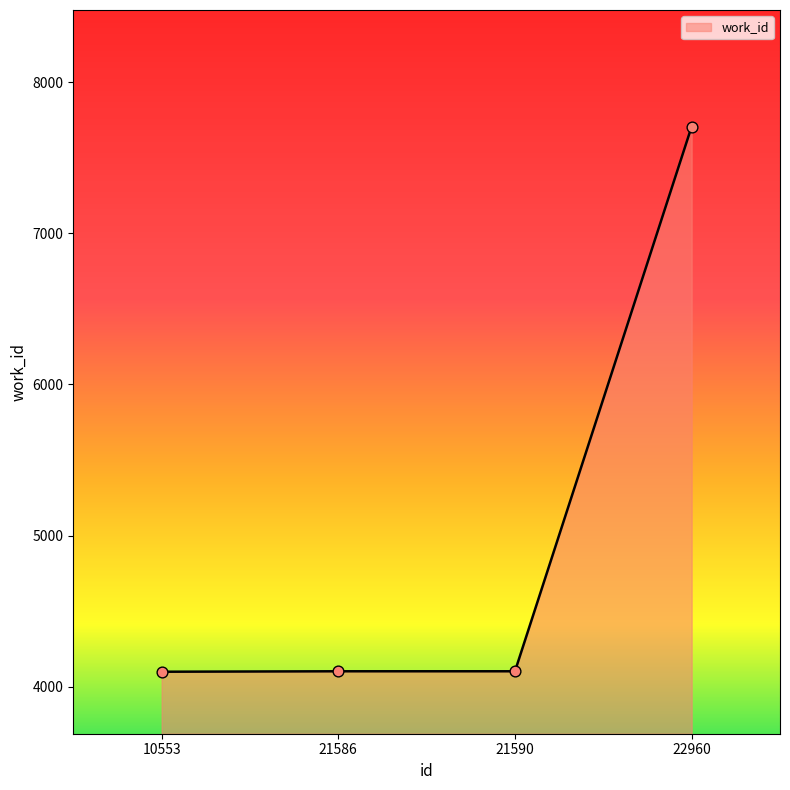

What is the ratio of the value at 21586 to the value at 21590?

1.0